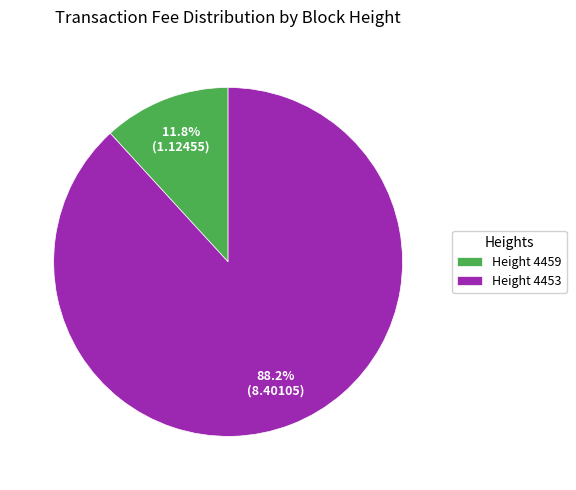

To the nearest percent, what is the difference between the largest and smallest slice percentages?

76%